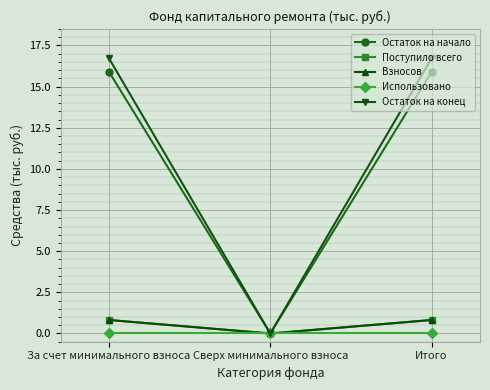

Is this an area chart (filled region under the line)?

No